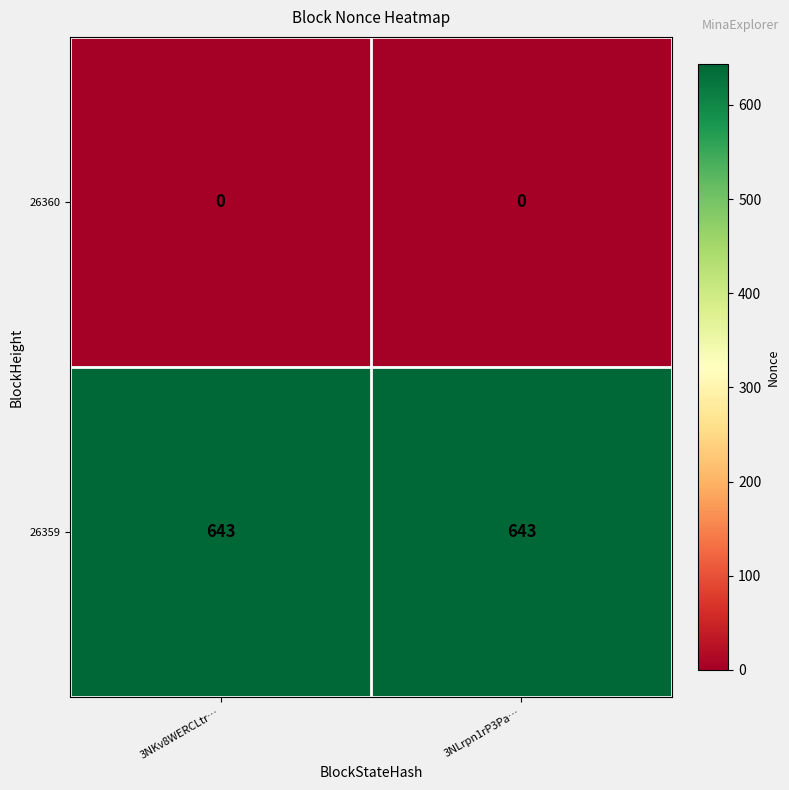

Count the number of data series in this chart.

2